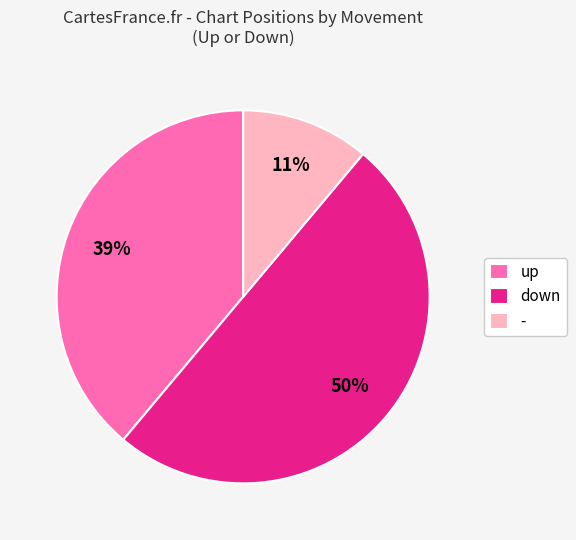

To the nearest percent, what is the combined percentage of down and up?

89%